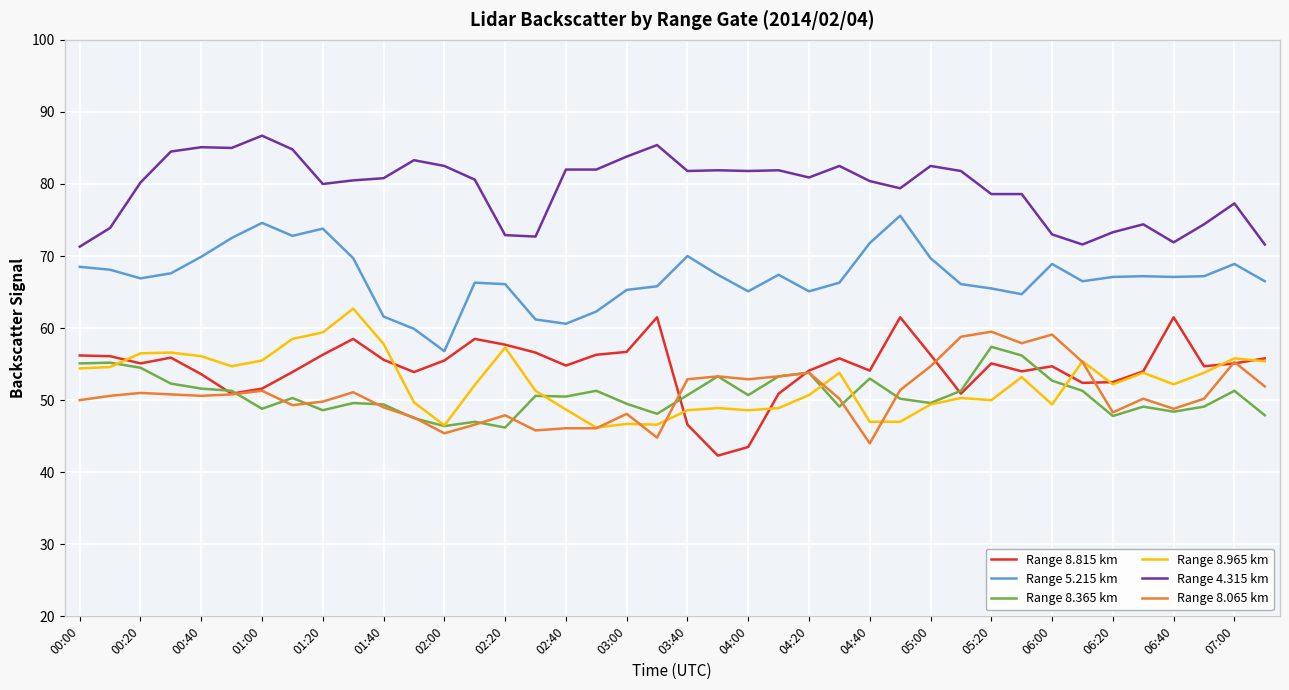

In Range 8.365 km, how many points are higher than both neighbors (excluding endpoints)?

12